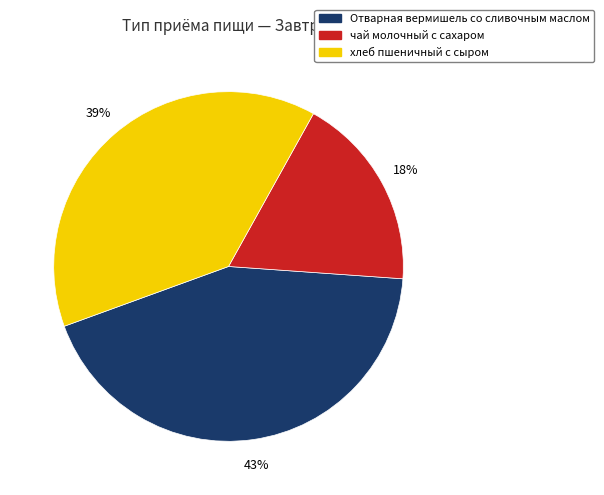

To the nearest percent, what portion does чай молочный с сахаром represent?

18%